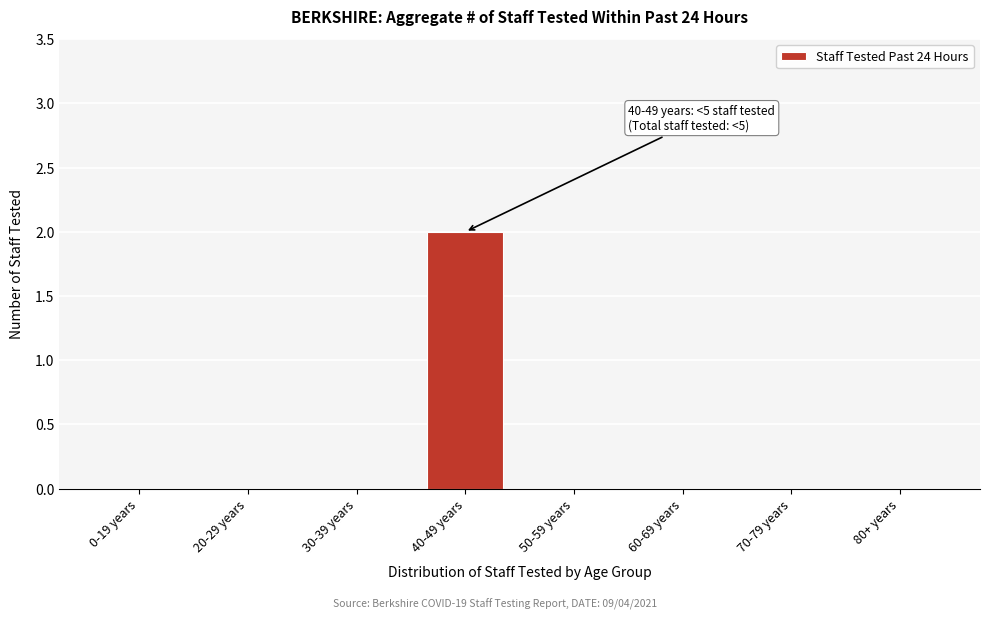

Reading left to right, list all the values displayed in this chart.

0-19 years=0	20-29 years=0	30-39 years=0	40-49 years=2	50-59 years=0	60-69 years=0	70-79 years=0	80+ years=0